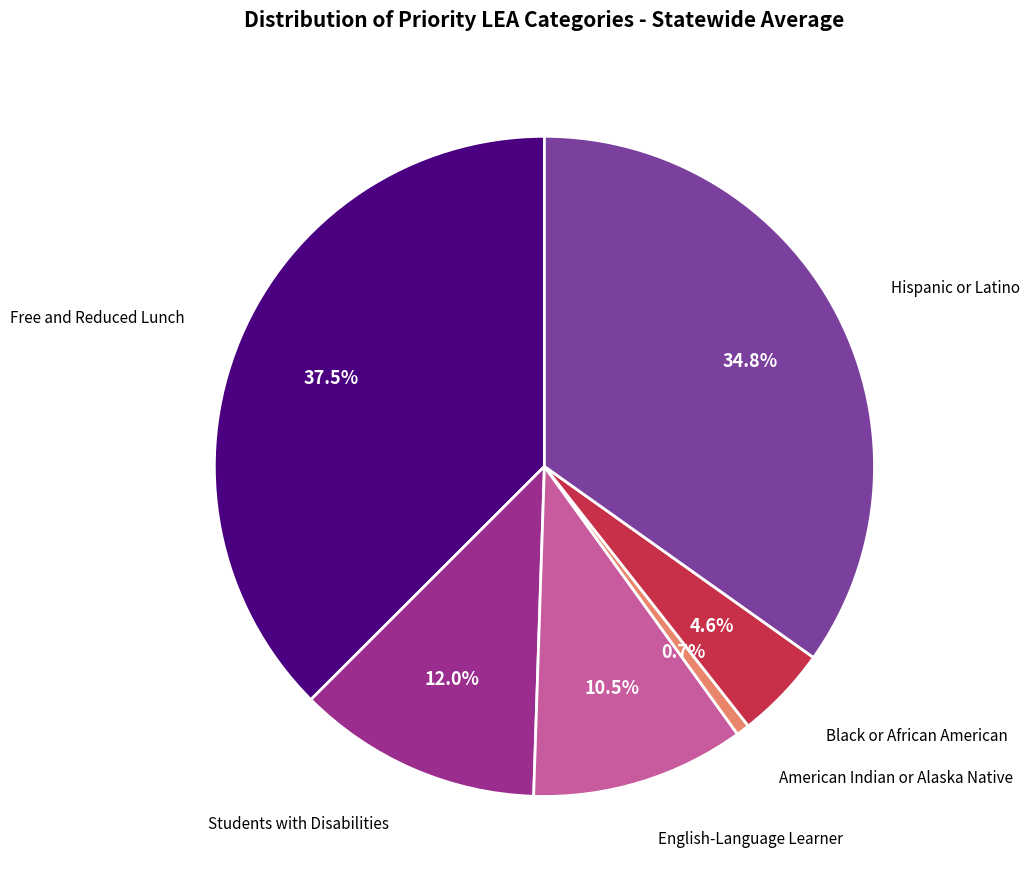

How many segments does this pie chart have?

6